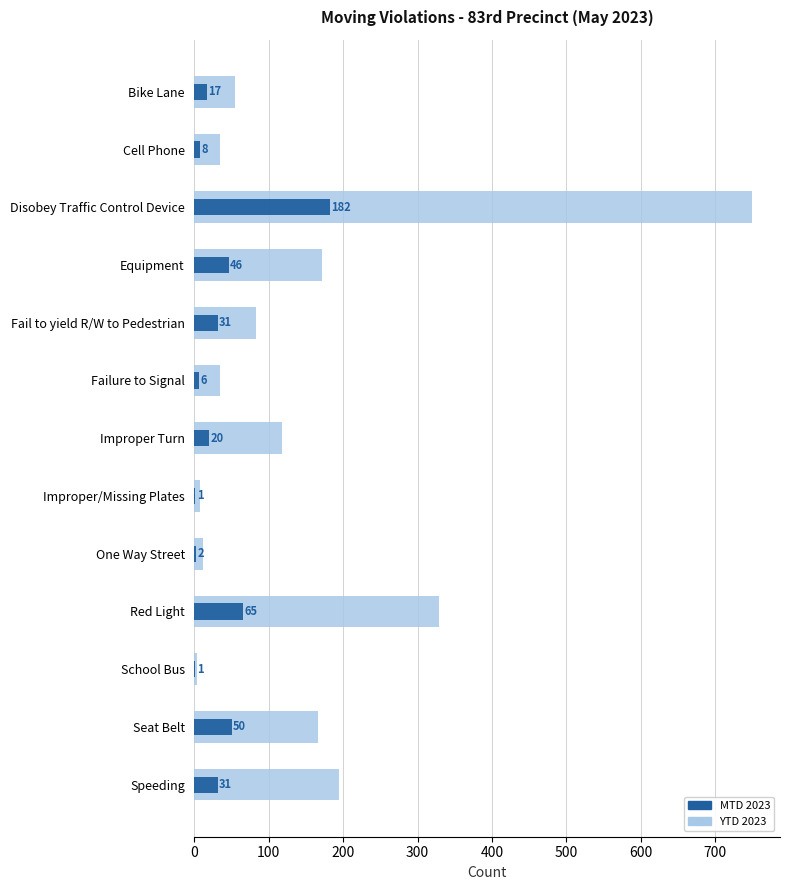

List the series in order of their peak value, highest first.

YTD 2023, MTD 2023